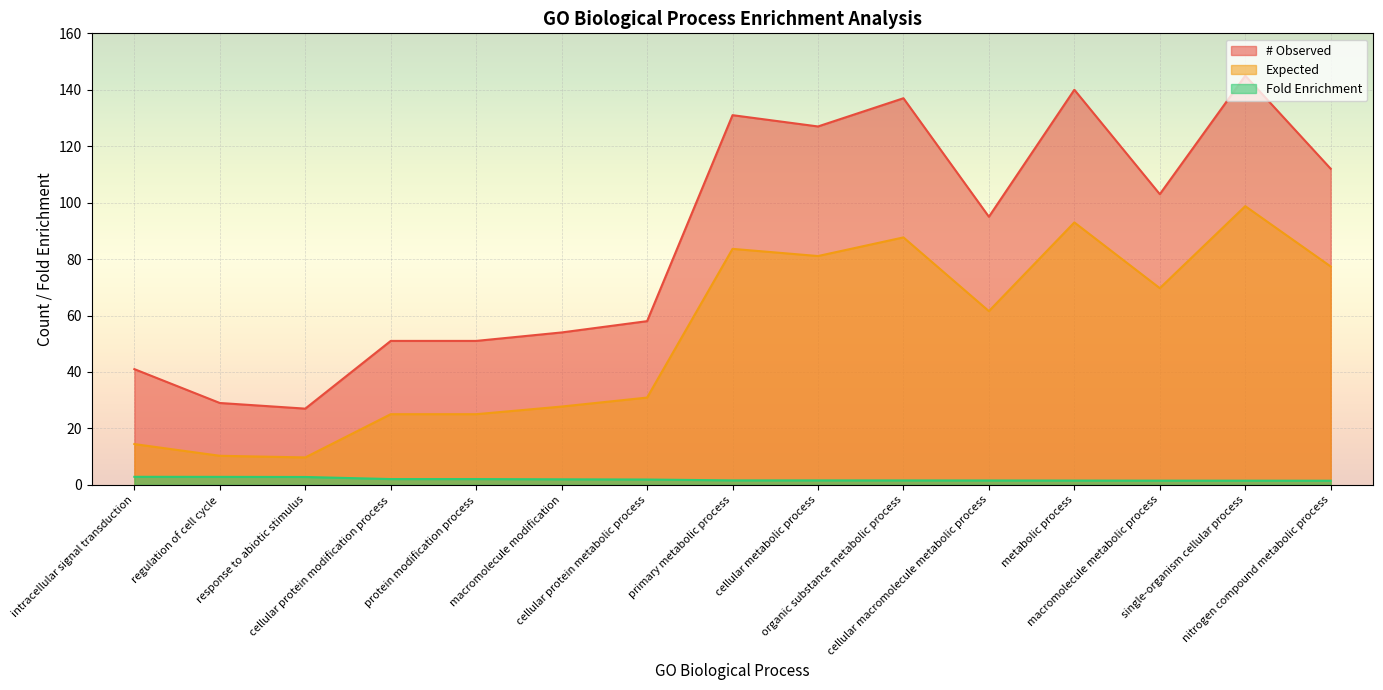

The # Observed series shows 88.0 at protein modification process. True or false?

False